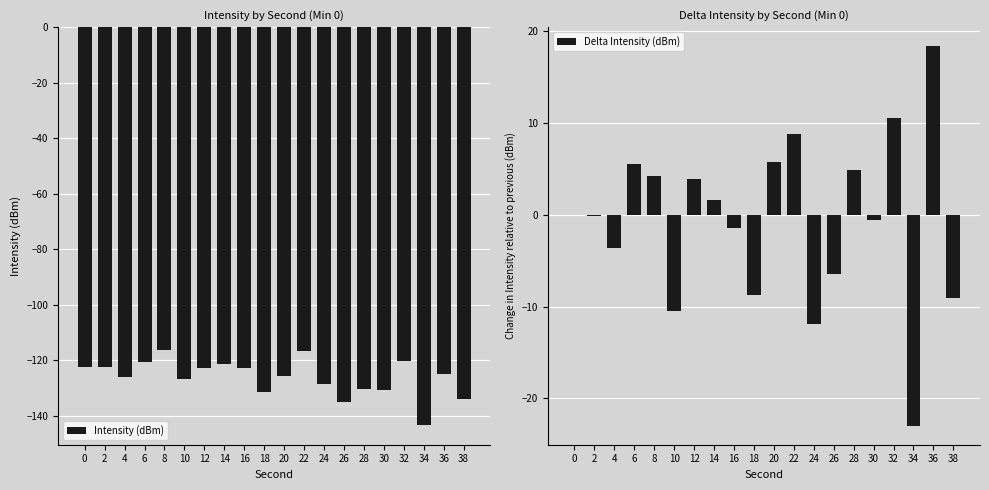

Where does the Delta Intensity (dBm) series first go above 0?

6